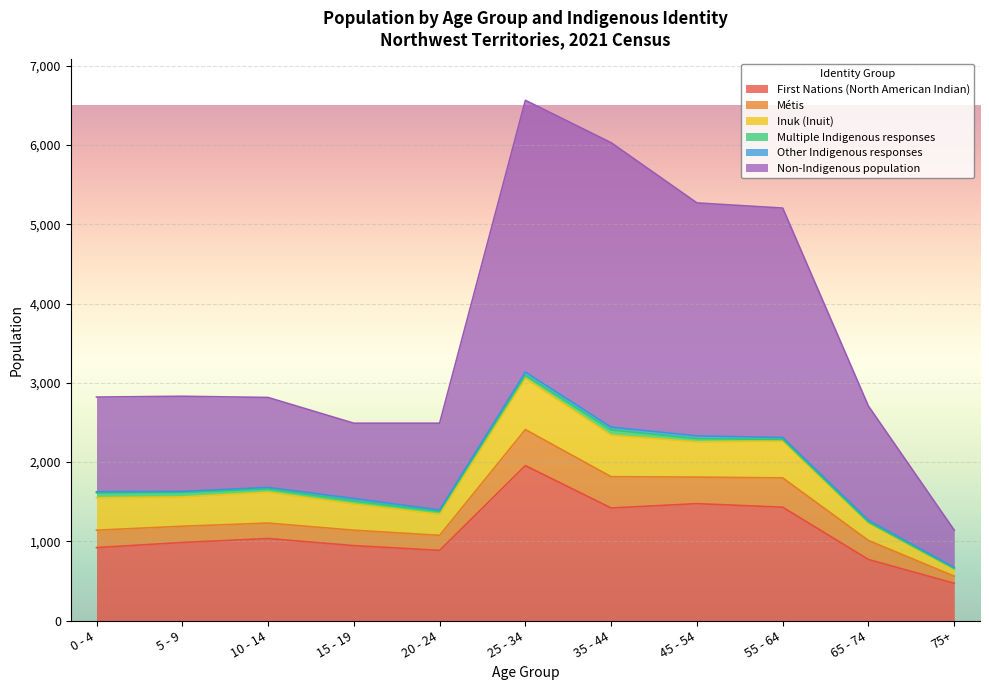

True or false: Multiple Indigenous responses and Métis cross at least once.

False